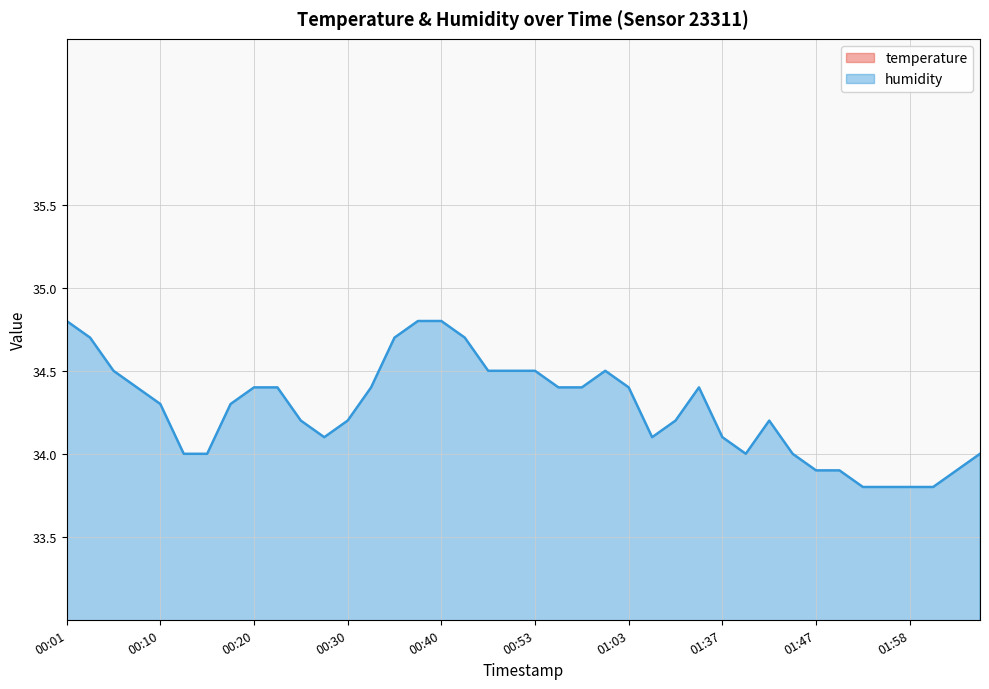

Is the value of temperature at 01:03 greater than the value of humidity at 01:58?

No